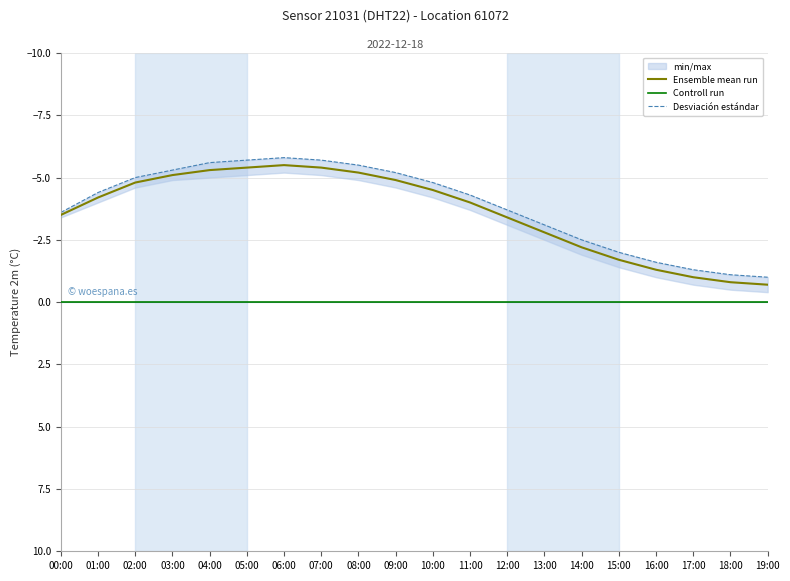

Which series has the widest spread of values?

Ensemble mean run